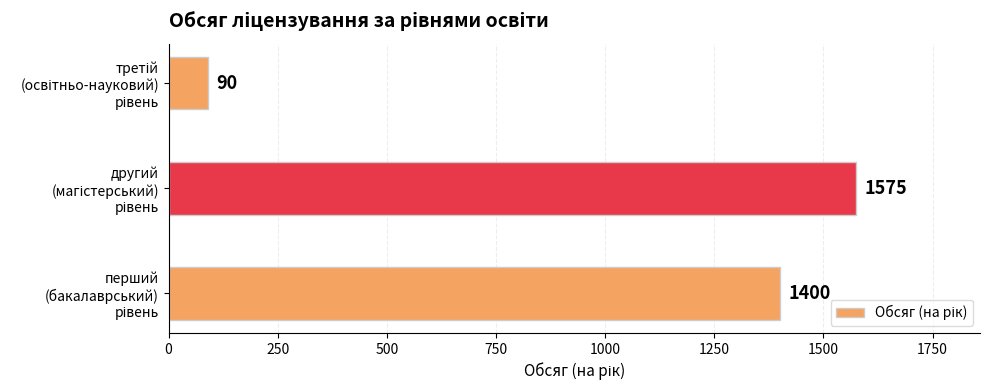

What is the minimum value shown in the chart?

90